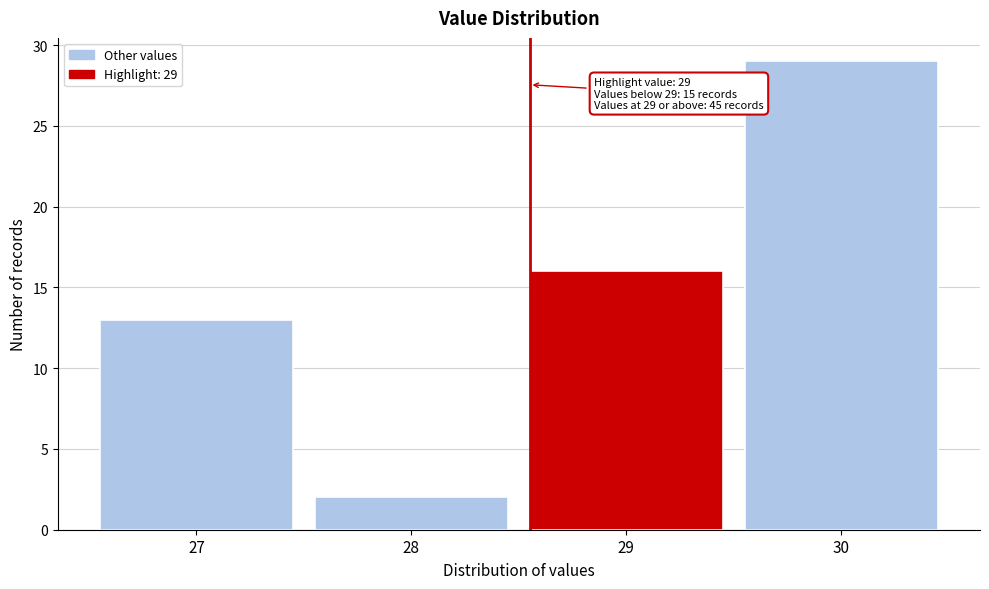

Reading left to right, transcribe all the data shown in this chart.

27=13	28=2	29=16	30=29